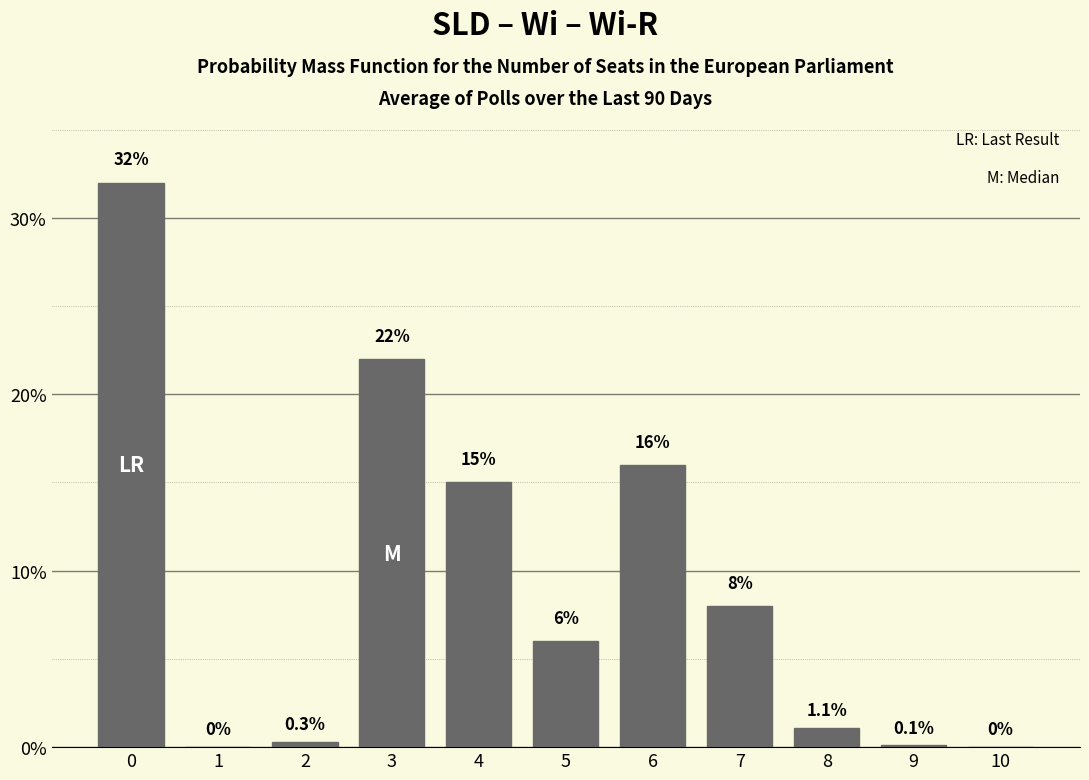

Reading right to left, what are all the values shown in this chart?

10=0.0	9=0.1	8=1.1	7=8.0	6=16.0	5=6.0	4=15.0	3=22.0	2=0.3	1=0.0	0=32.0